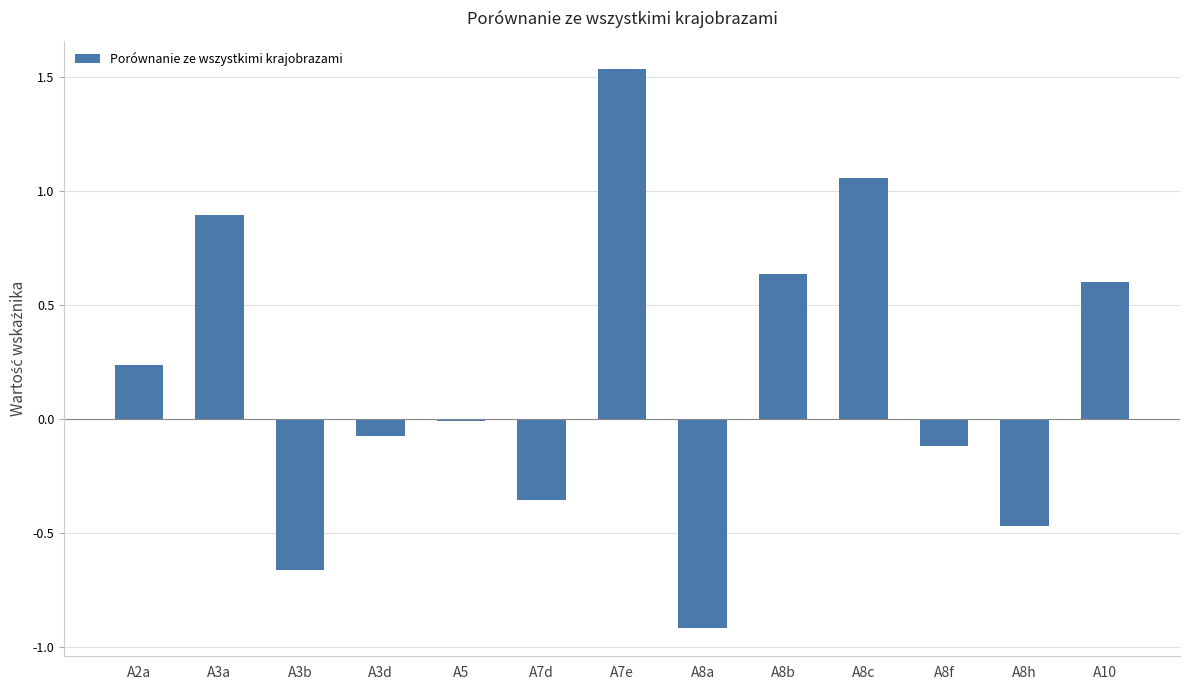

Rank the categories by value from highest to lowest.

A7e, A8c, A3a, A8b, A10, A2a, A5, A3d, A8f, A7d, A8h, A3b, A8a